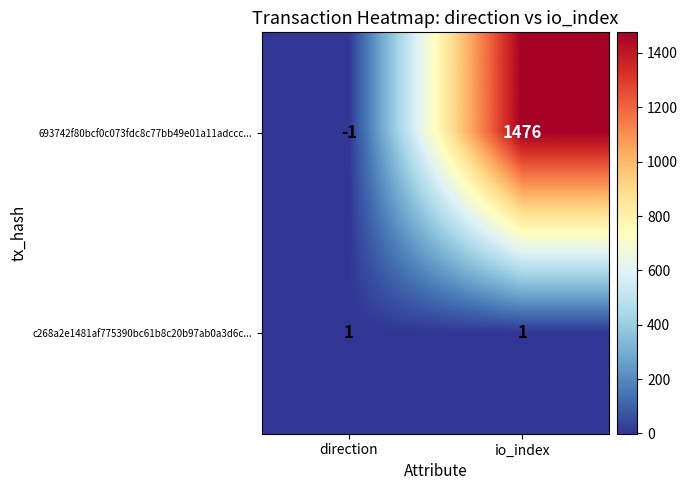

What is the spread (max minus min) of values at io_index?

1475